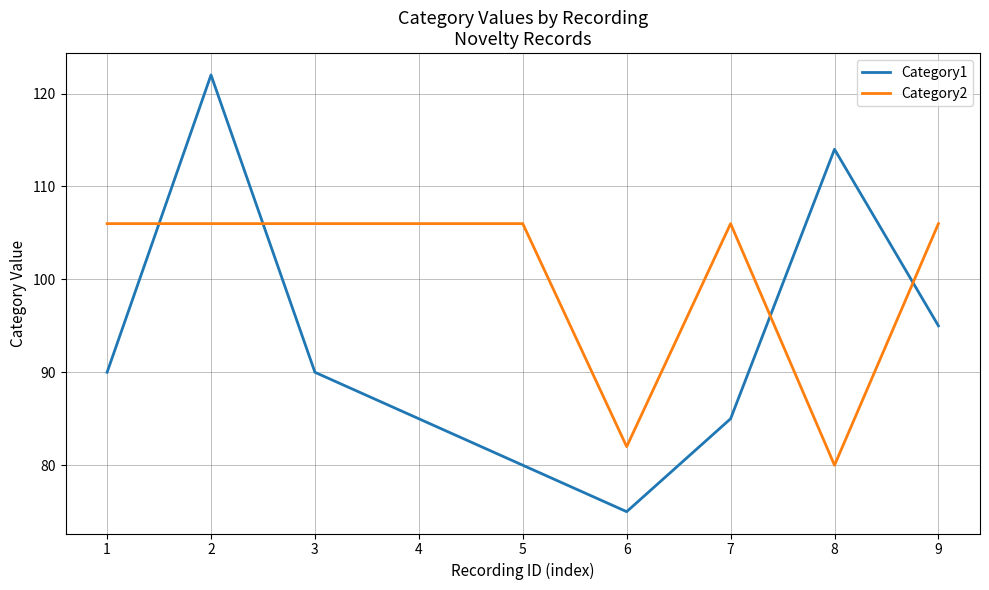

Reading left to right, what are all the values shown in this chart?

Category1: 90	122	90	85	80	75	85	114	95
Category2: 106	106	106	106	106	82	106	80	106